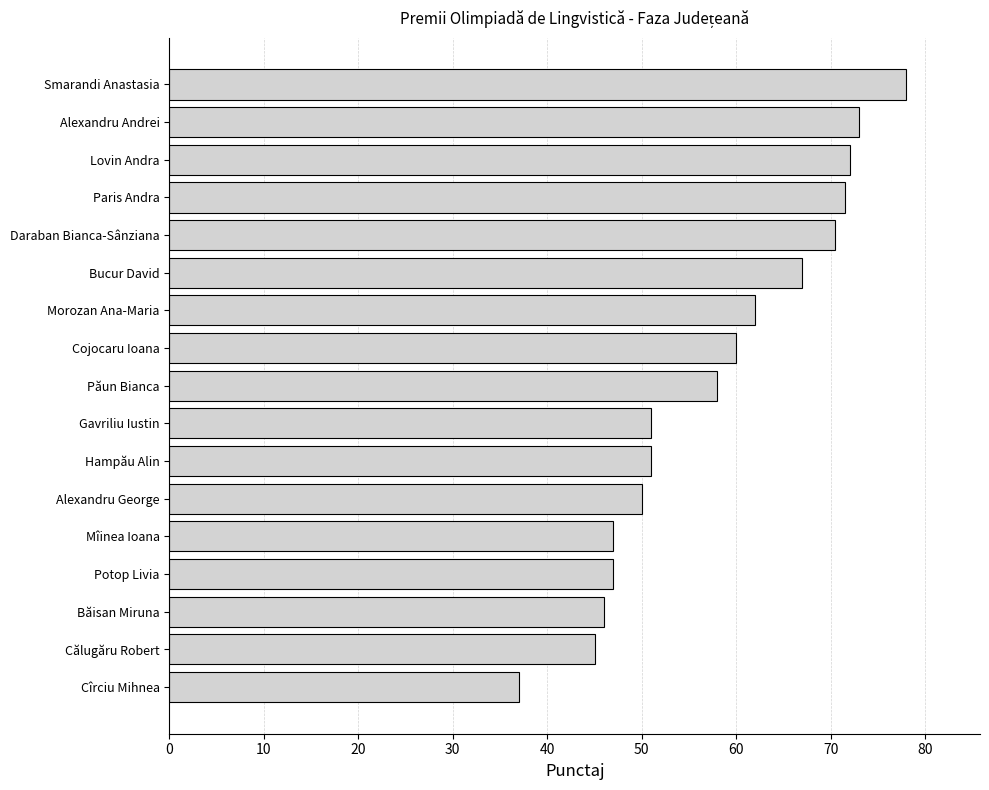

What is the label of the 1st bar from the bottom?

Cîrciu Mihnea